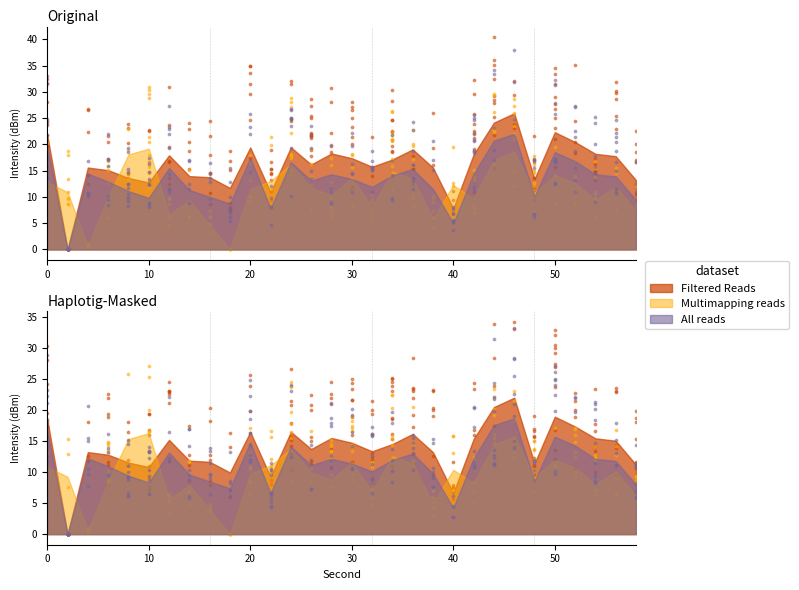

At which category is the sum across all series the highest?

46